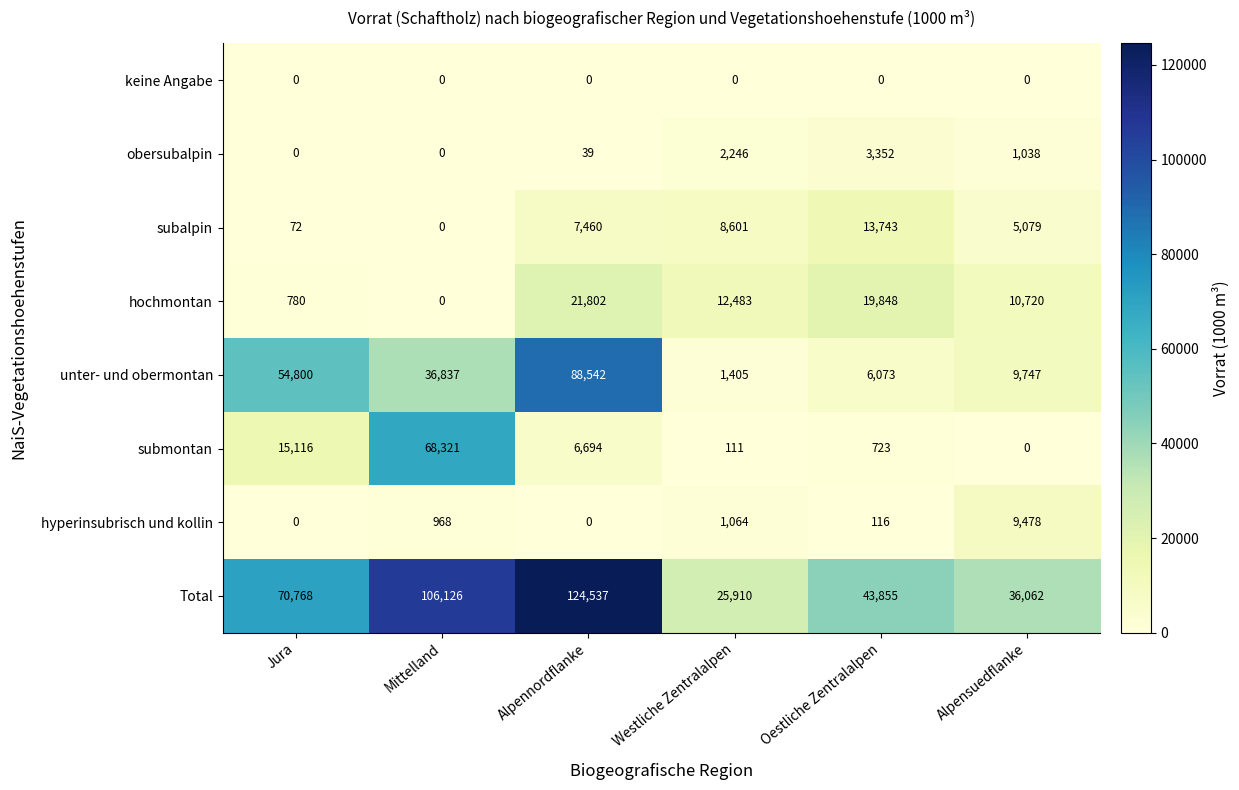

What is the sum of the hochmontan values at Alpensuedflanke and Mittelland?

10720